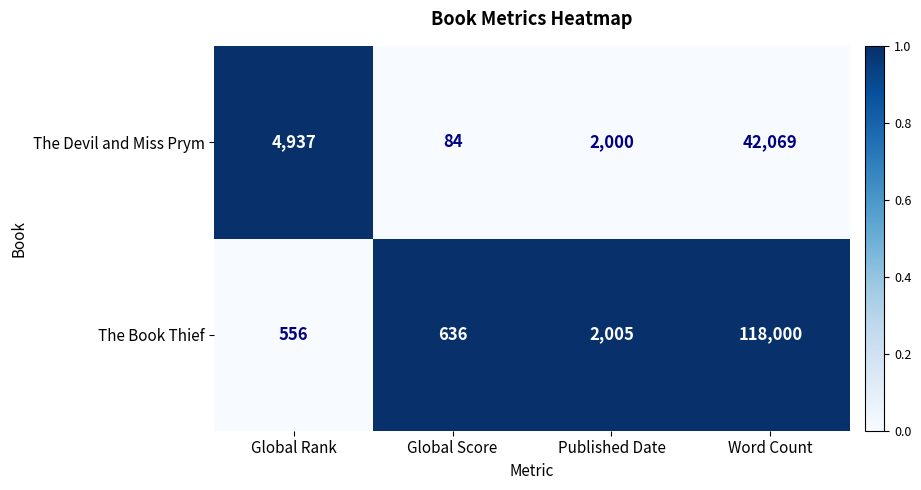

Rank the series by their average value, from lowest to highest.

The Devil and Miss Prym, The Book Thief